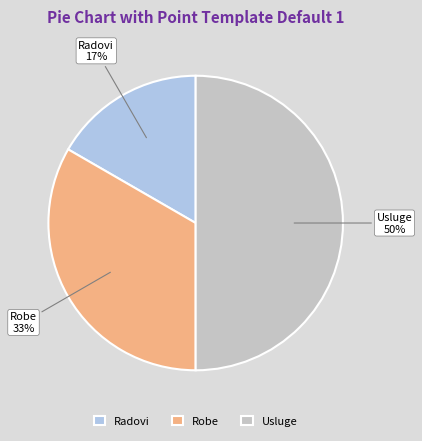

Is it true that Usluge is 42% of the pie?

False